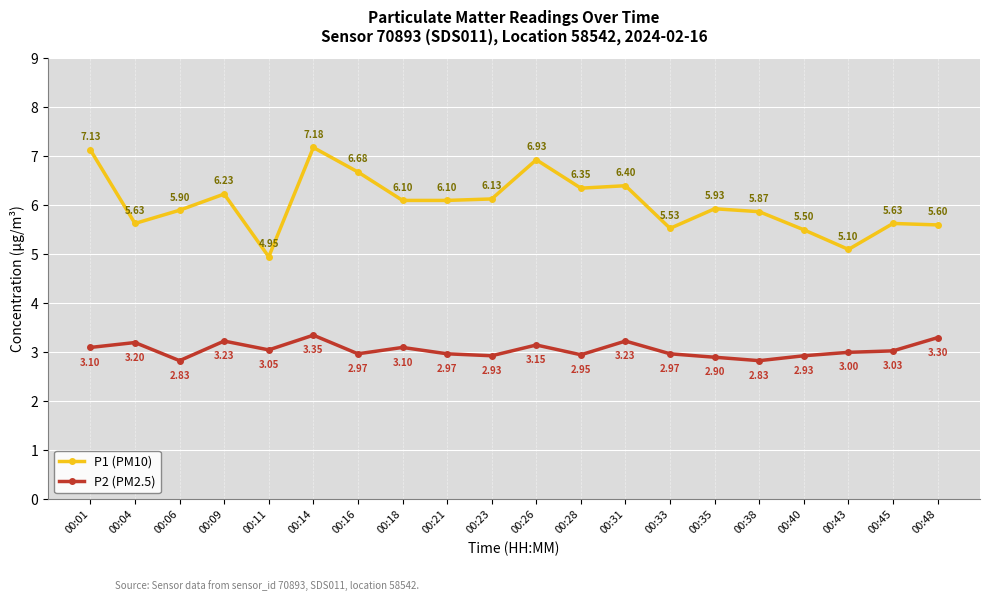

Is the value of P2 (PM2.5) at 00:04 greater than the value of P1 (PM10) at 00:26?

No